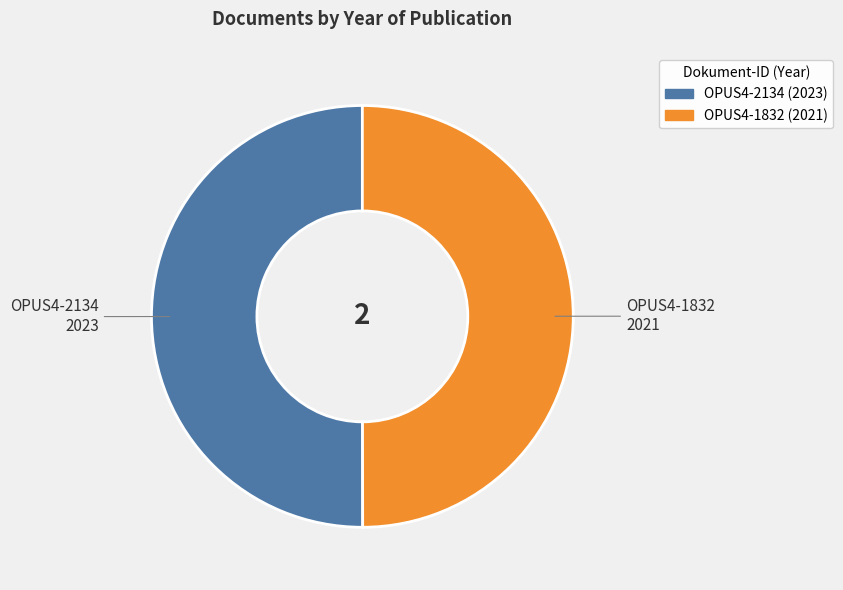

The OPUS4-1832 slice represents 50% of the pie. True or false?

True